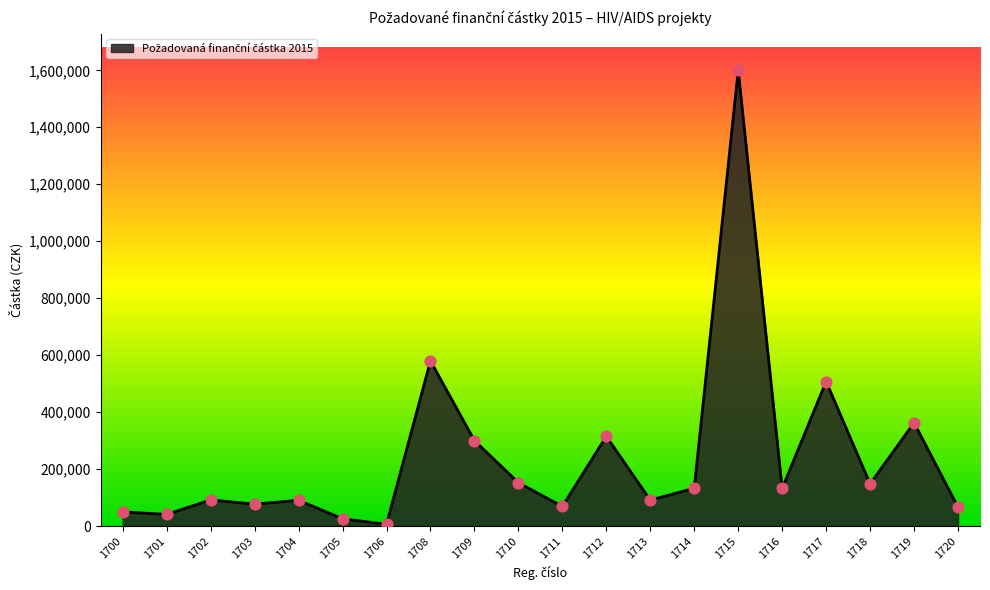

What is the change in value from 1704 to 1708?

+489200